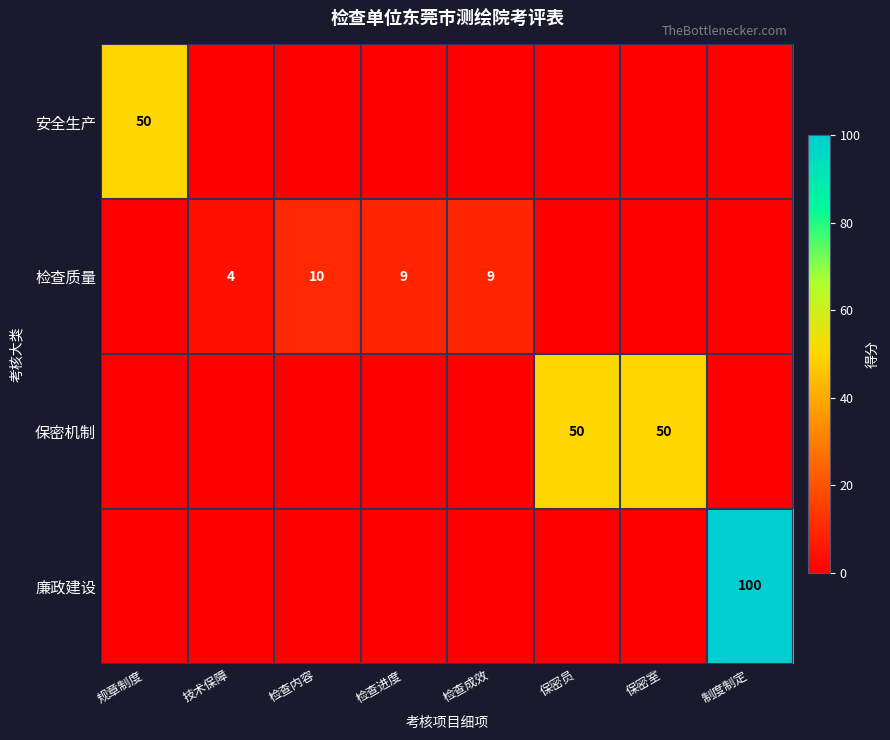

Count the number of categories in the chart.

8